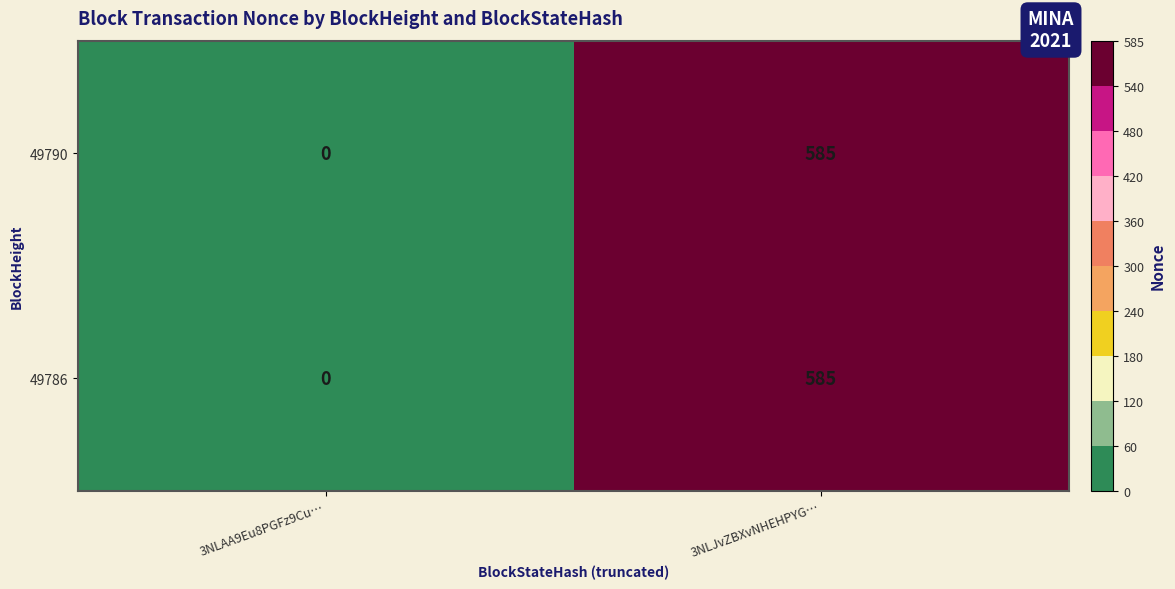

The 49790 series shows 0 at 3NLAA9Eu8PGFz9Cu…. True or false?

True